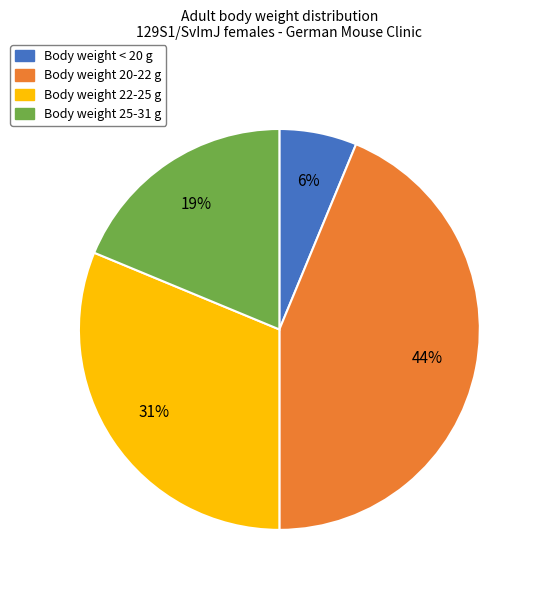

To the nearest percent, what is the average slice percentage?

25%